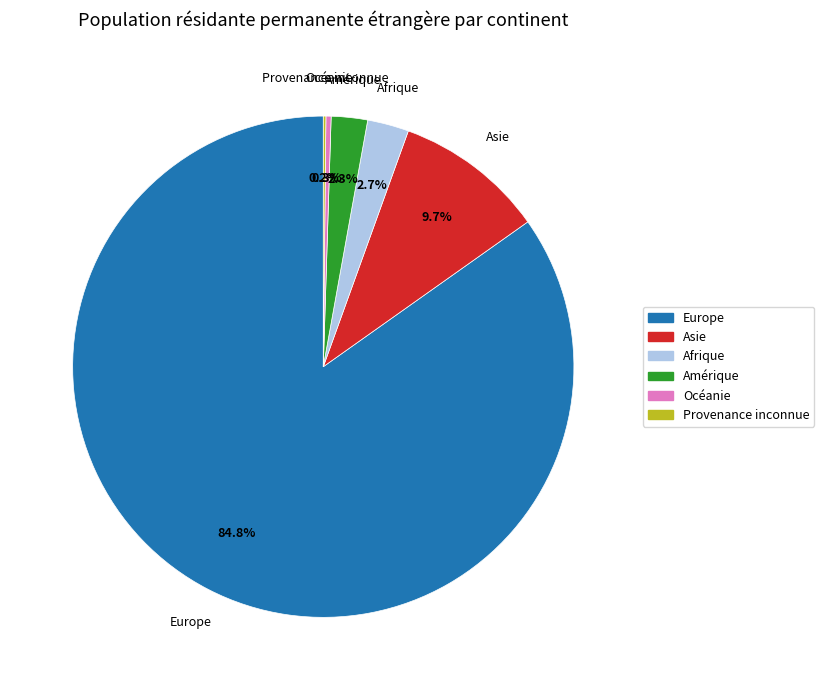

Is there any slice that represents more than half of the pie?

Yes